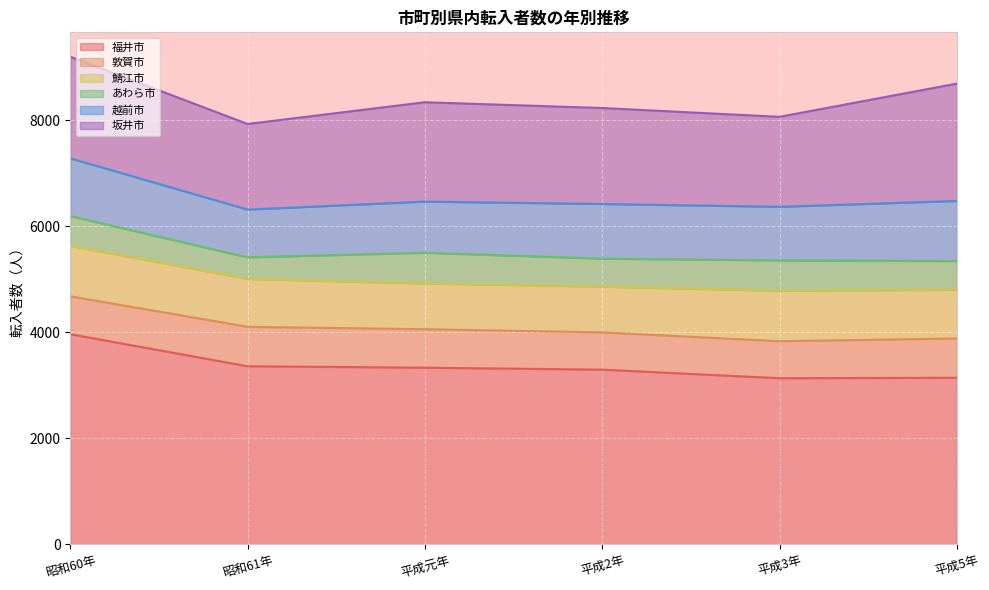

Count the number of data series in this chart.

6